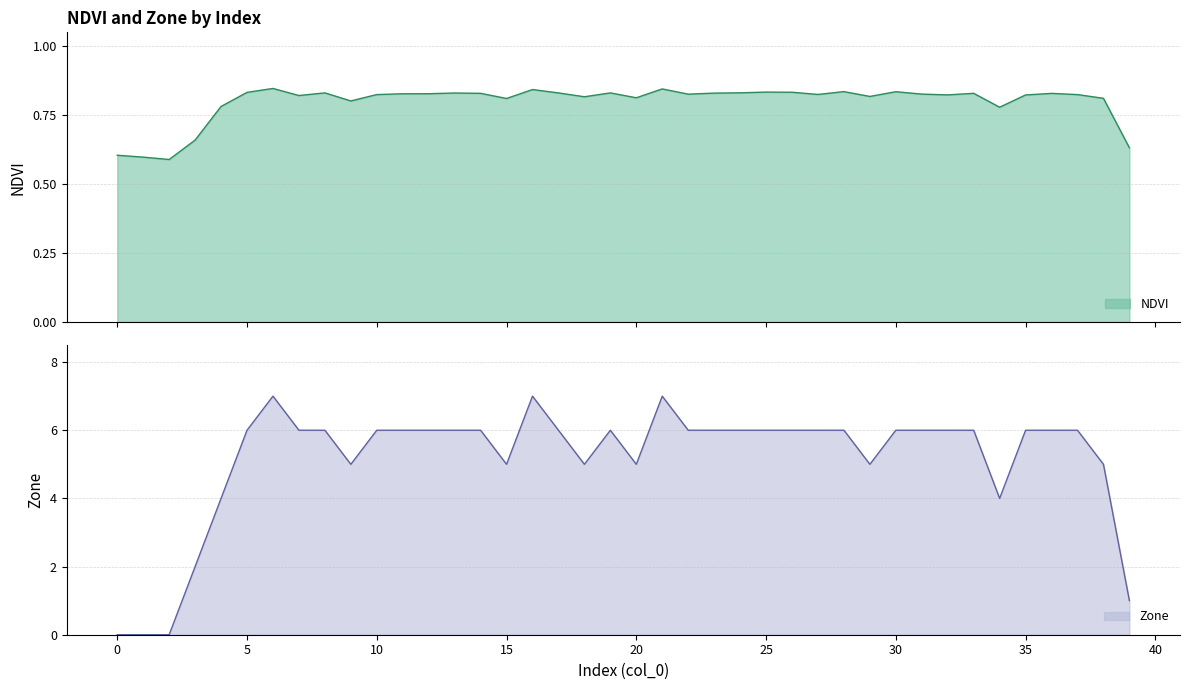

What is the maximum value for Zone?

7